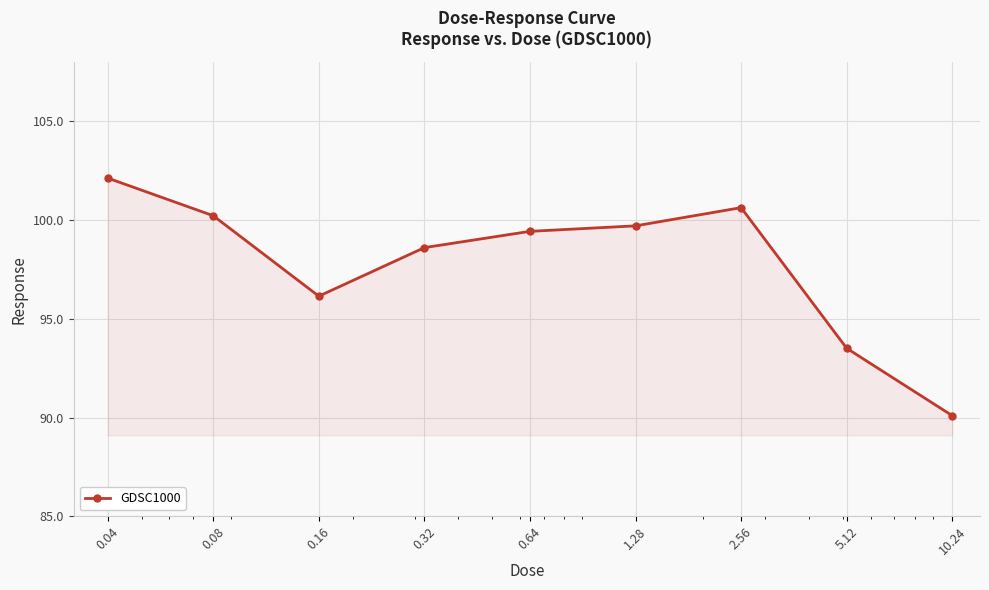

True or false: the data has more than 0 interior local peaks.

True